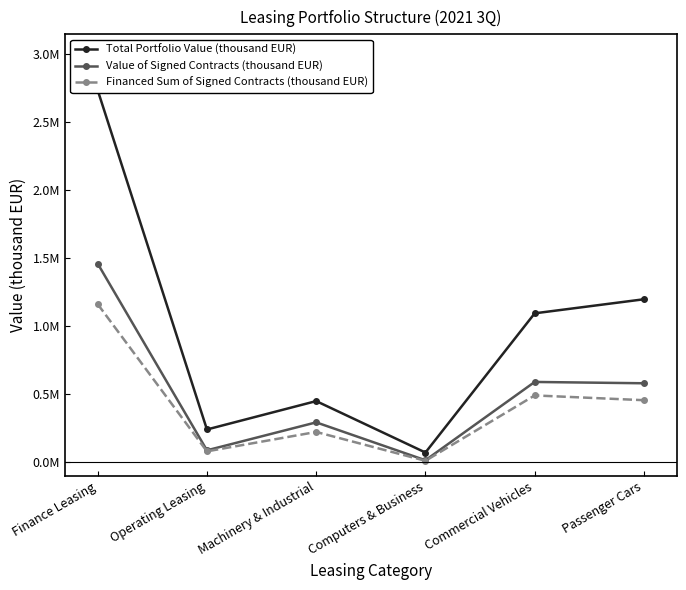

At which category is the sum across all series the highest?

Finance Leasing